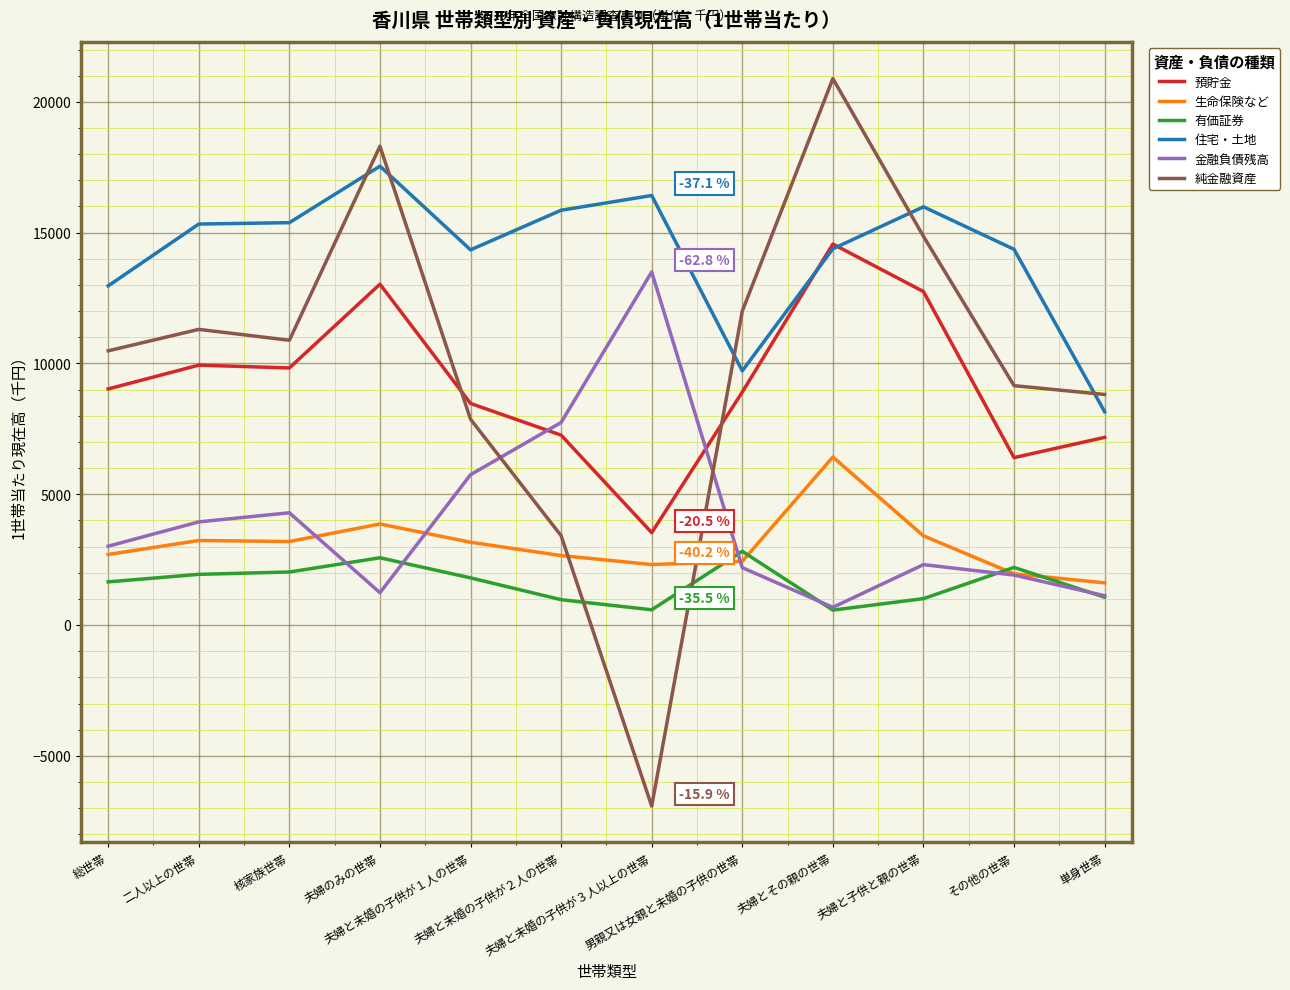

How many lines are shown in the chart?

6